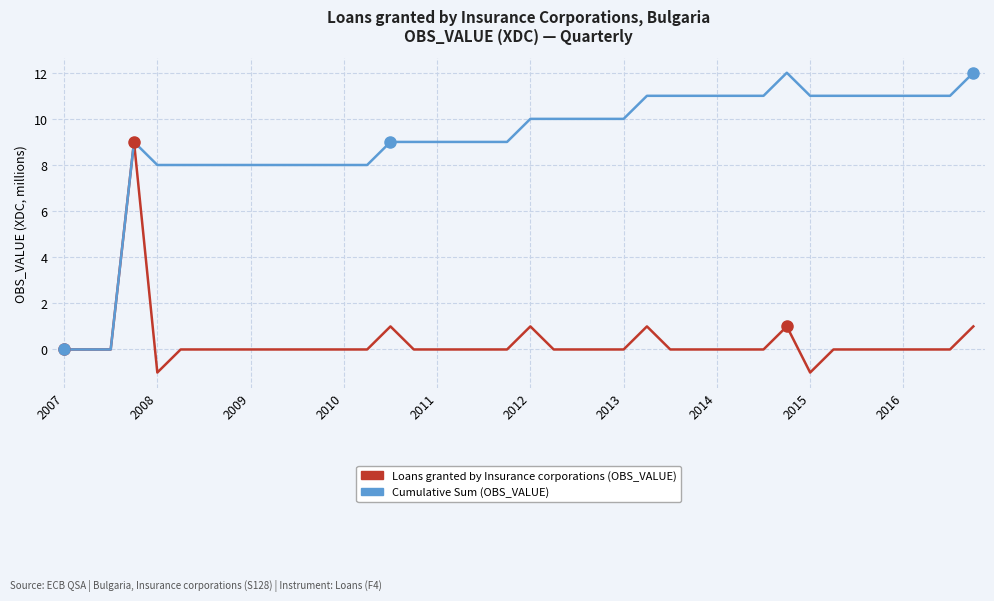

Which series has the largest total across all categories?

Cumulative Sum (OBS_VALUE)